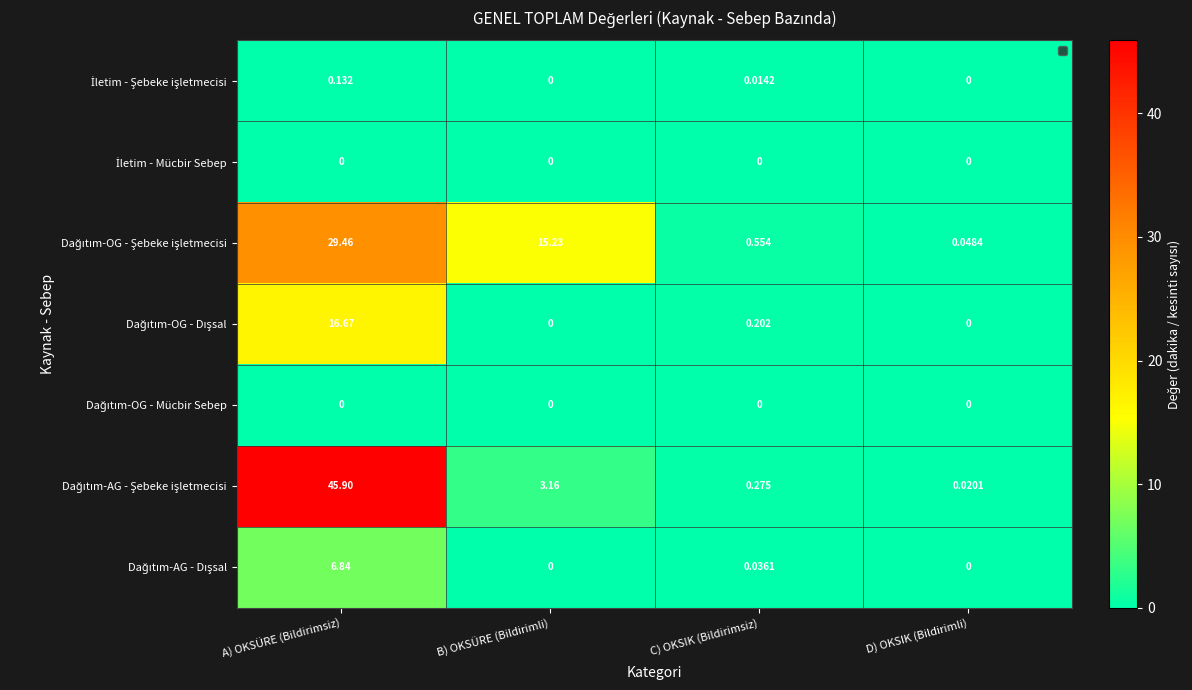

At which label does Dağıtım-AG - Şebeke işletmecisi reach its minimum?

D) OKSIK (Bildirimli)